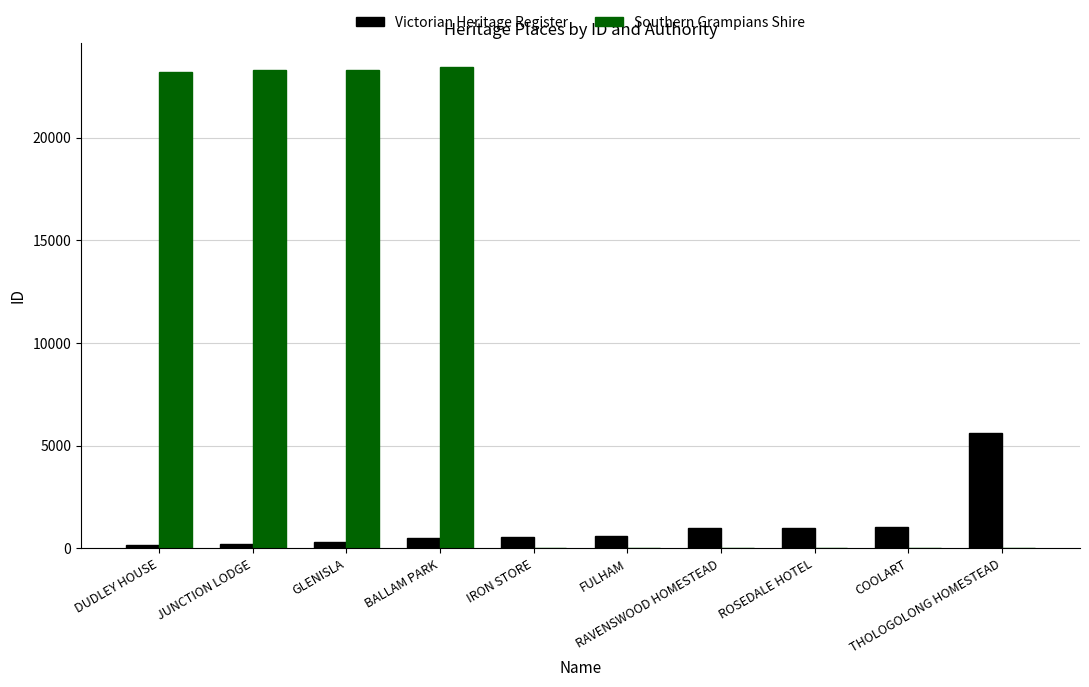

What is the sum of the Victorian Heritage Register values at RAVENSWOOD HOMESTEAD and IRON STORE?

1494